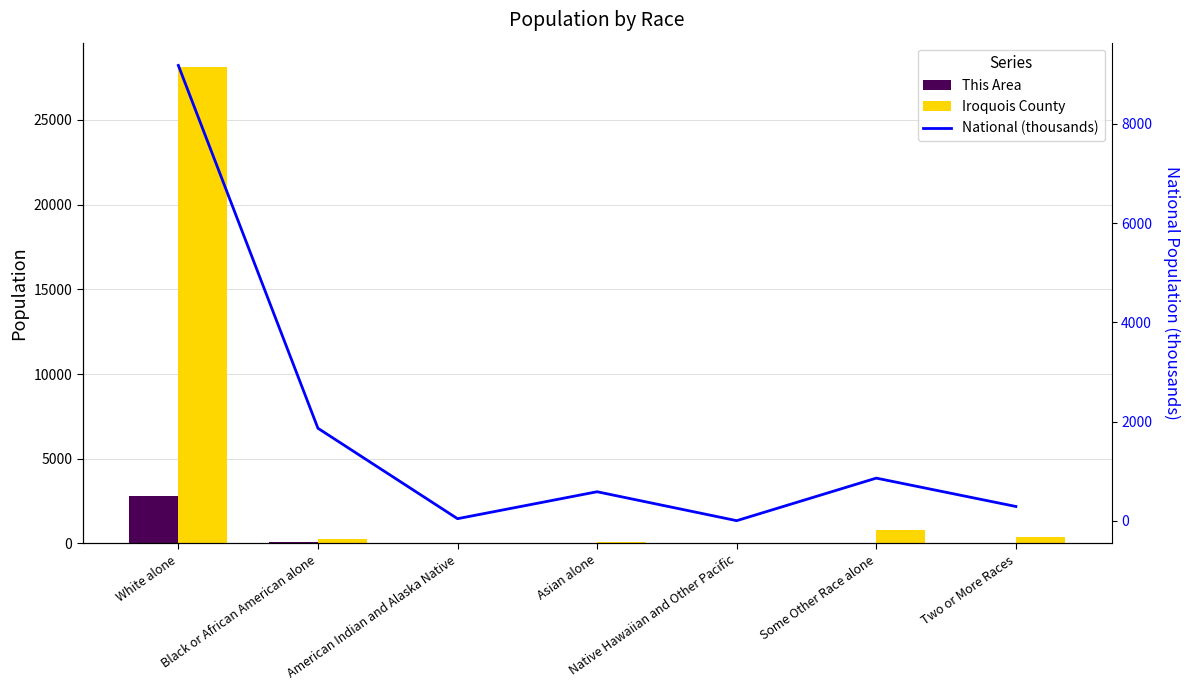

List the series in order of their peak value, highest first.

Iroquois County, National (thousands), This Area